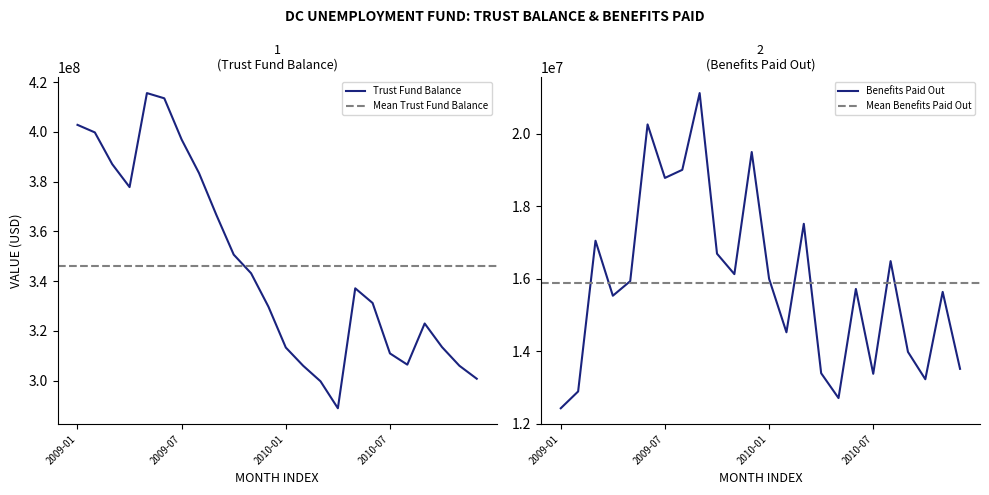

What is the maximum value shown in the chart?

415617565.0